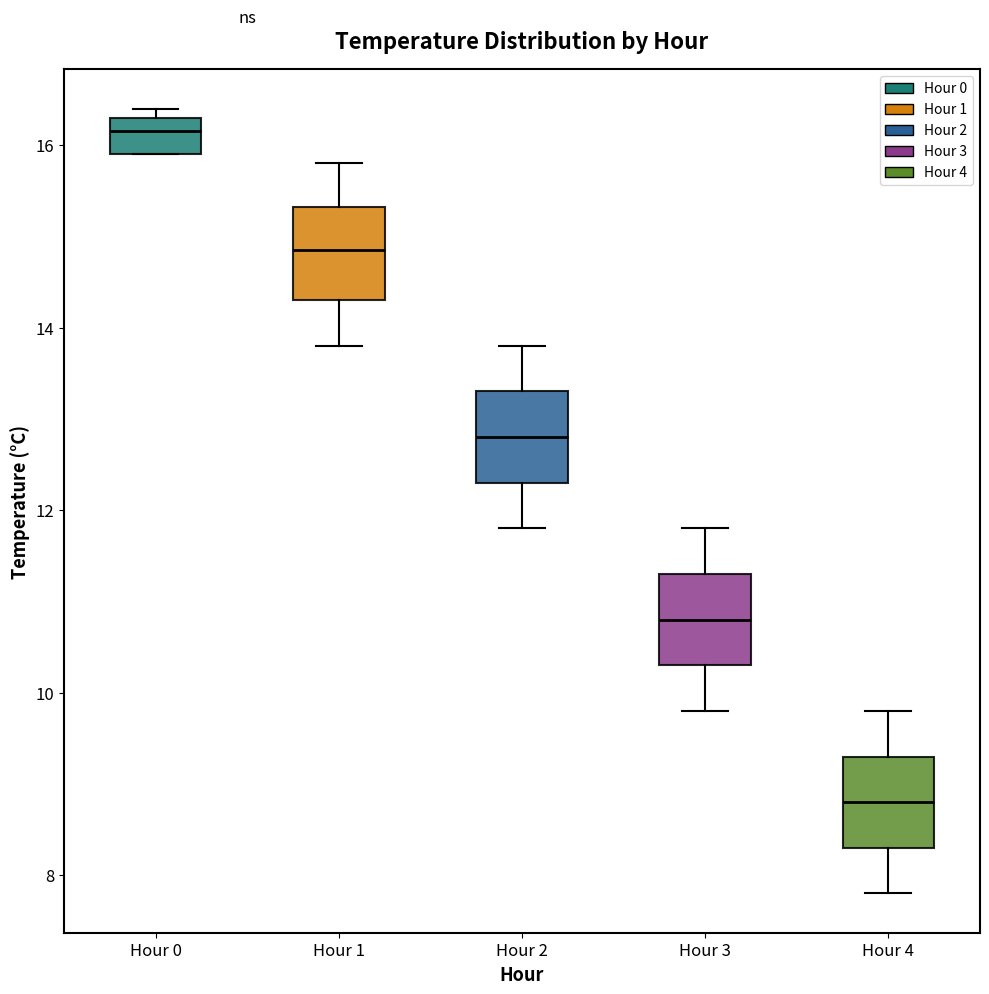

Reading left to right, read every box against the y-axis: the position of its median line, the range the box covers, and the ends of its whiskers. The values are not printed on the chart, so give them approximately, as read against the axis.

Hour 0: median 16.2, box 16.0 to 16.4, whiskers 16.0 to 16.4 (just above the box's upper edge)
Hour 1: median 14.8, box 14.4 to 15.4, whiskers 13.8 to 15.8
Hour 2: median 12.8, box 12.4 to 13.4, whiskers 11.8 to 13.8
Hour 3: median 10.8, box 10.4 to 11.4, whiskers 9.8 to 11.8
Hour 4: median 8.8, box 8.4 to 9.4, whiskers 7.8 to 9.8